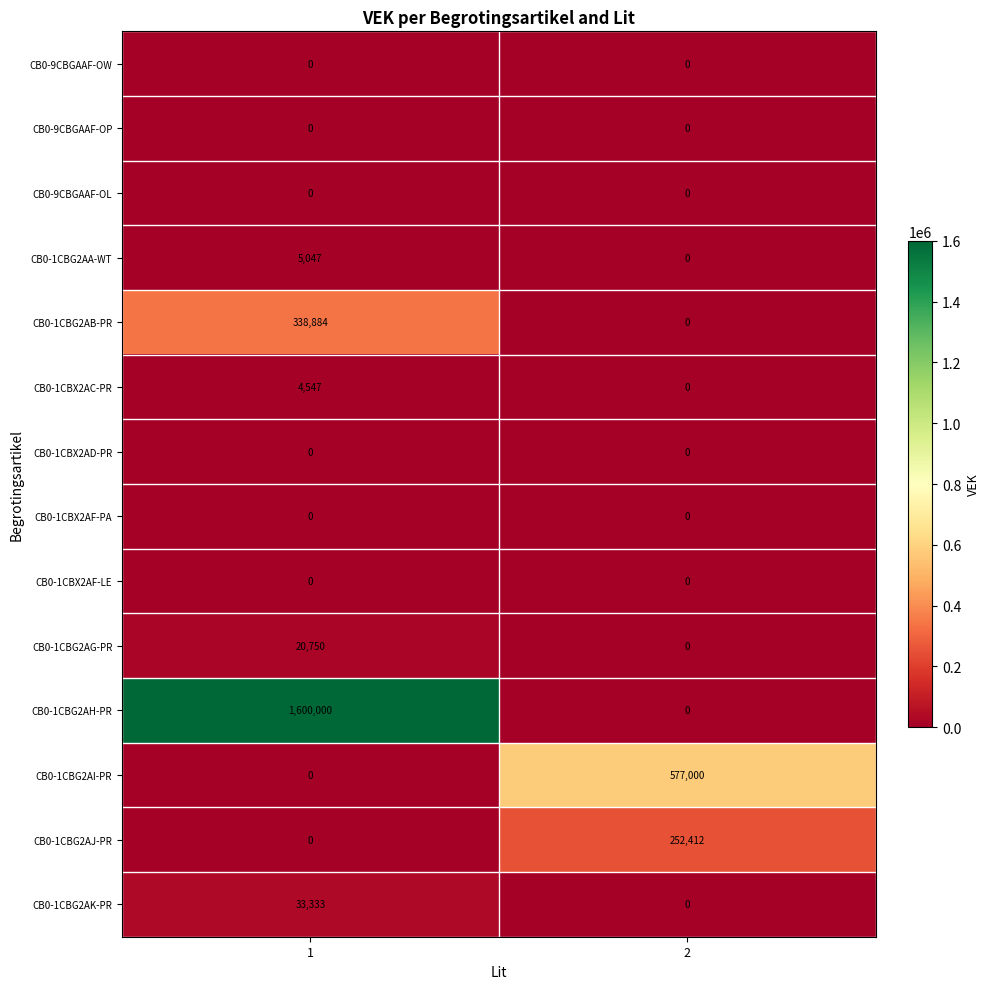

How many data points does each series have?

2